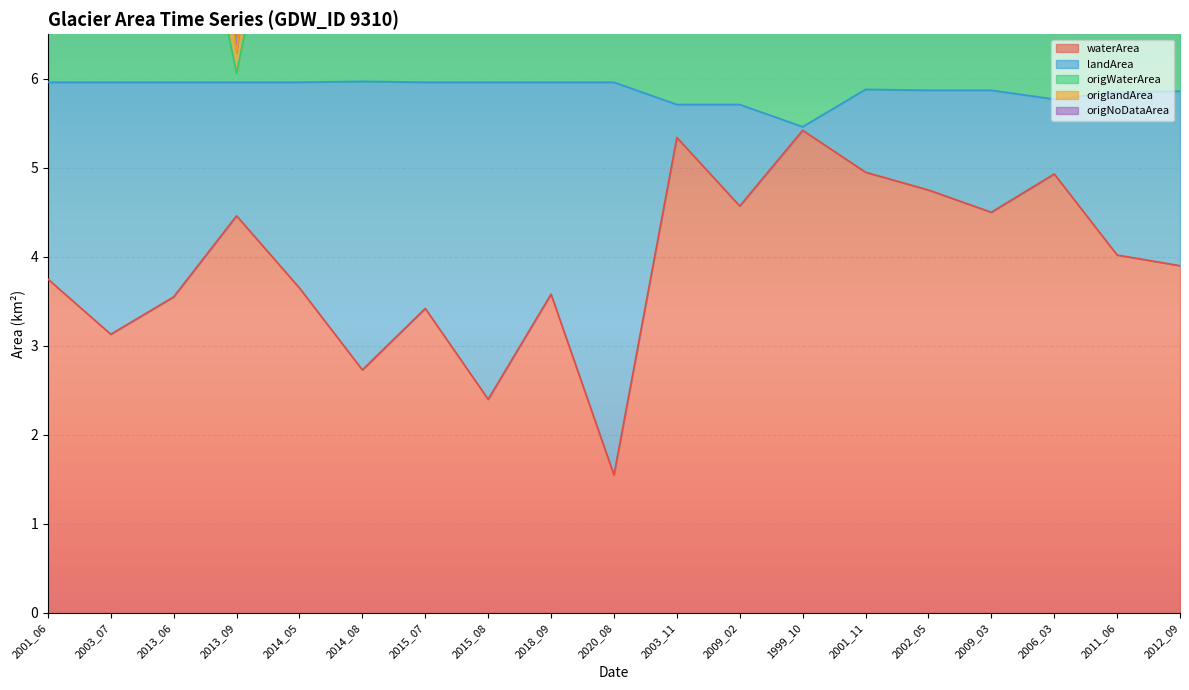

The origWaterArea series shows 7.3 at 2011_06. True or false?

True